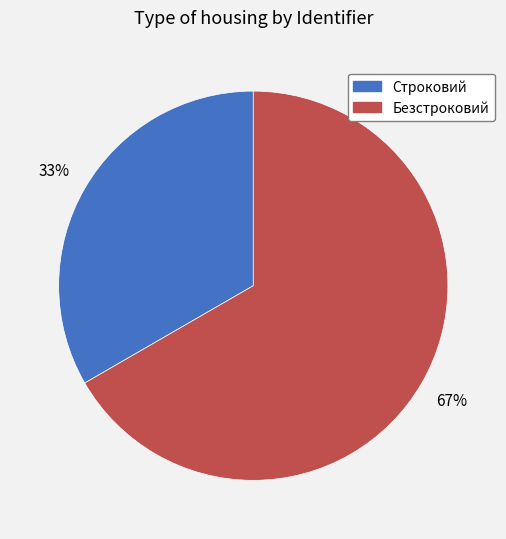

How many segments does this pie chart have?

2